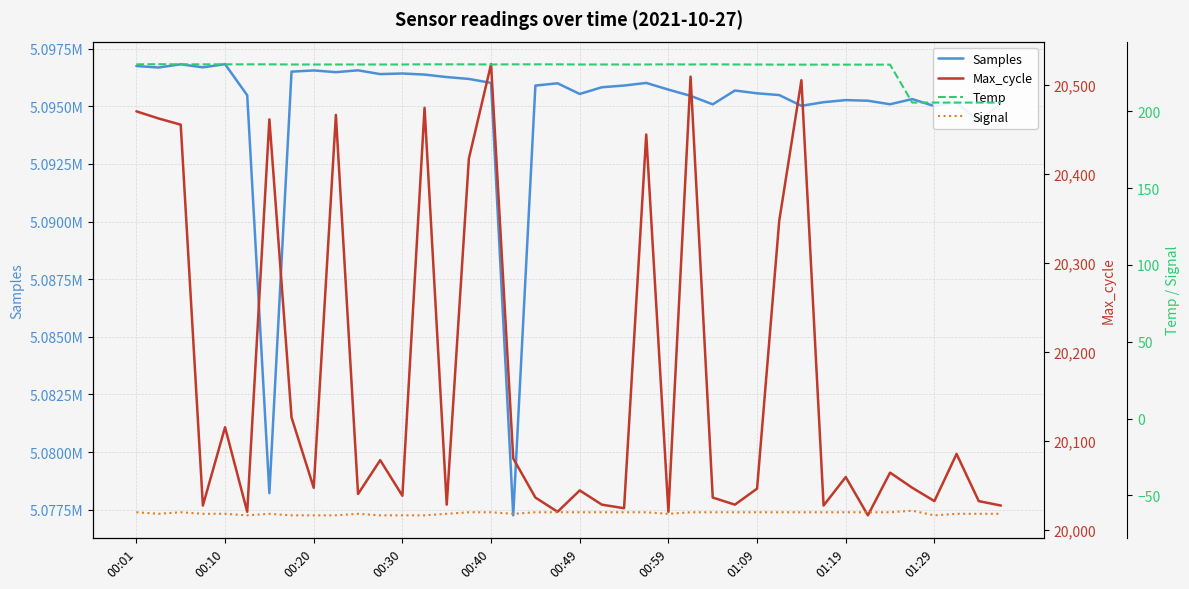

The value of Max_cycle at 00:30 is 11428.0. True or false?

False